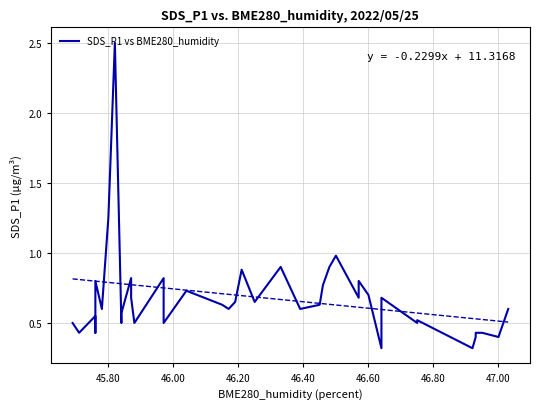

True or false: the data shows 0.3 at 45.80.

False